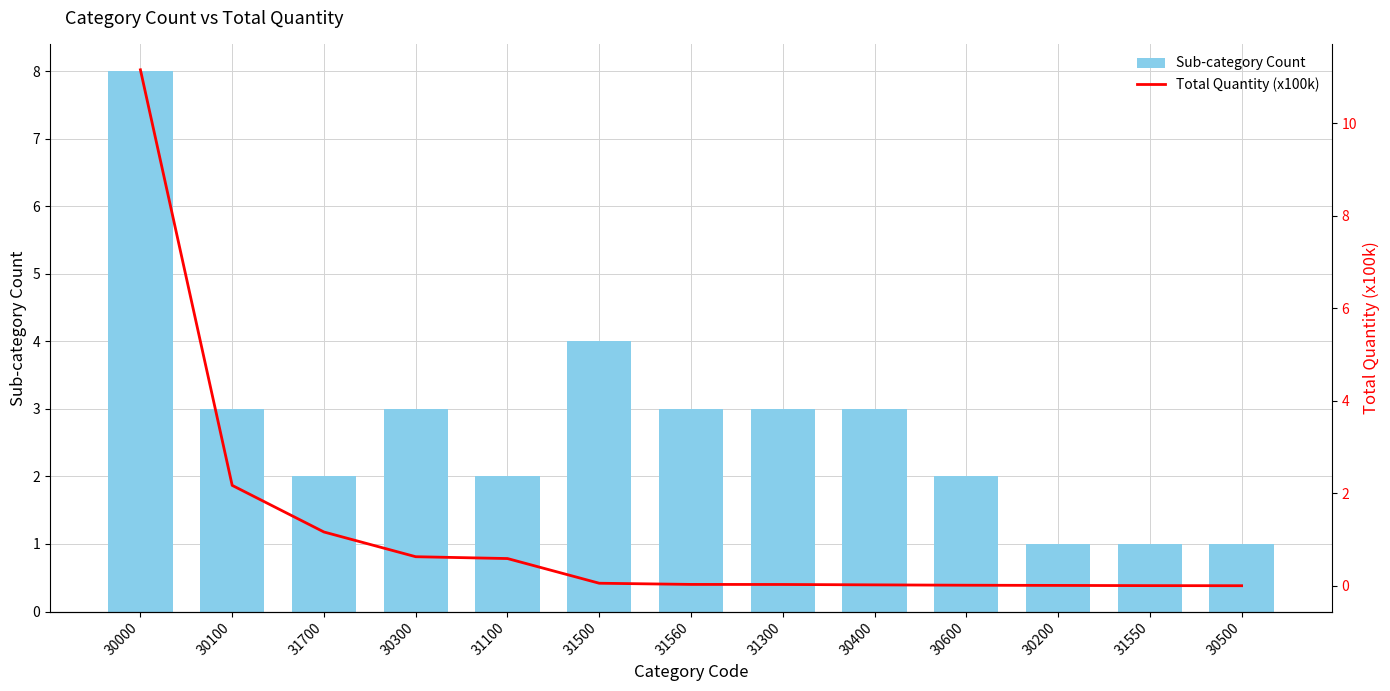

Reading left to right, what are all the values shown in this chart?

Sub-category Count: 30000=8.0	30100=3.0	31700=2.0	30300=3.0	31100=2.0	31500=4.0	31560=3.0	31300=3.0	30400=3.0	30600=2.0	30200=1.0	31550=1.0	30500=1.0
Total Quantity (x100k): 30000=11.2	30100=2.2	31700=1.2	30300=0.6	31100=0.6	31500=0.1	31560=0.0	31300=0.0	30400=0.0	30600=0.0	30200=0.0	31550=0.0	30500=0.0